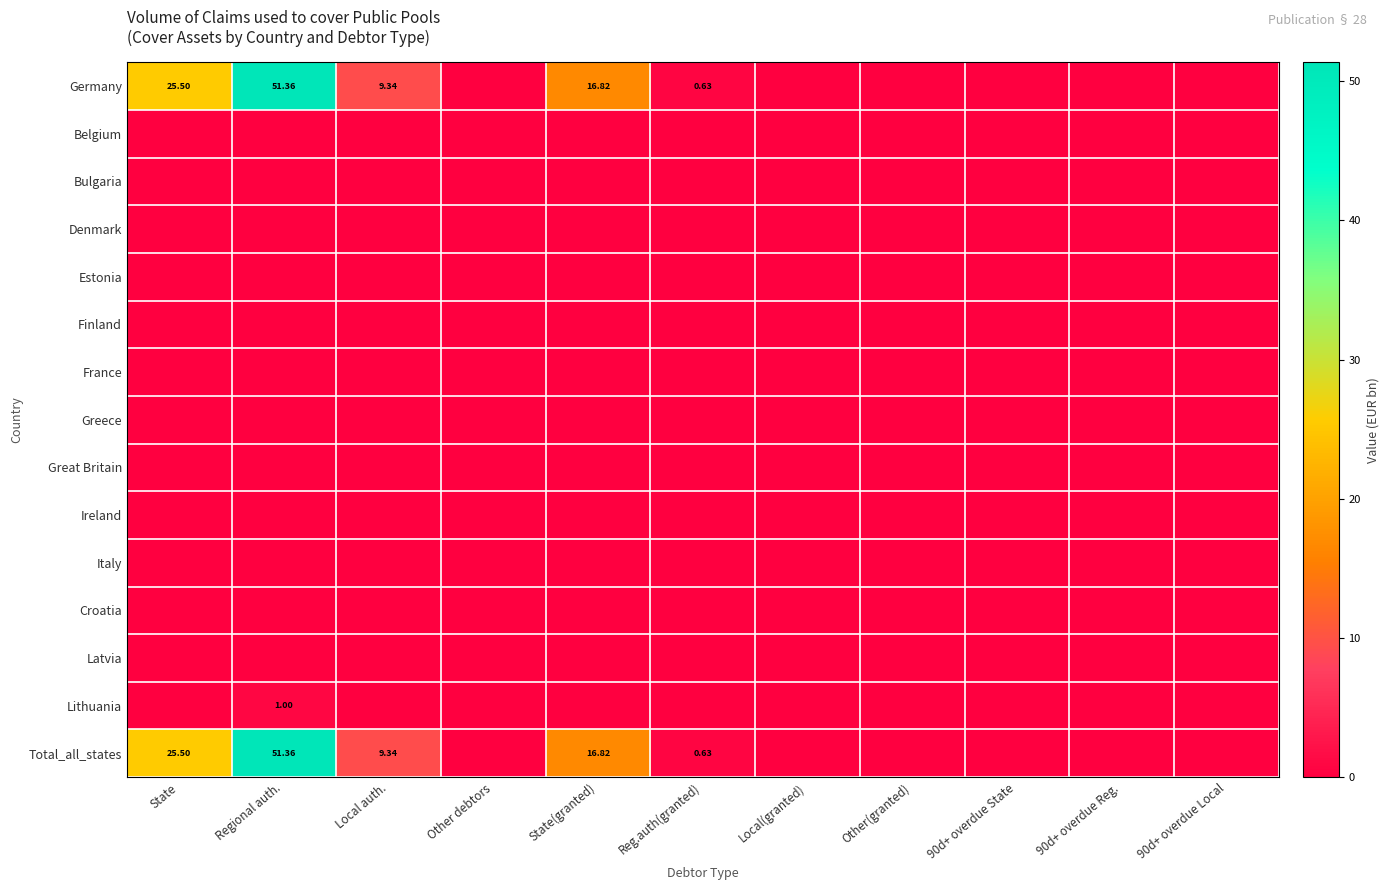

The value of Croatia at State is 0.0. True or false?

True